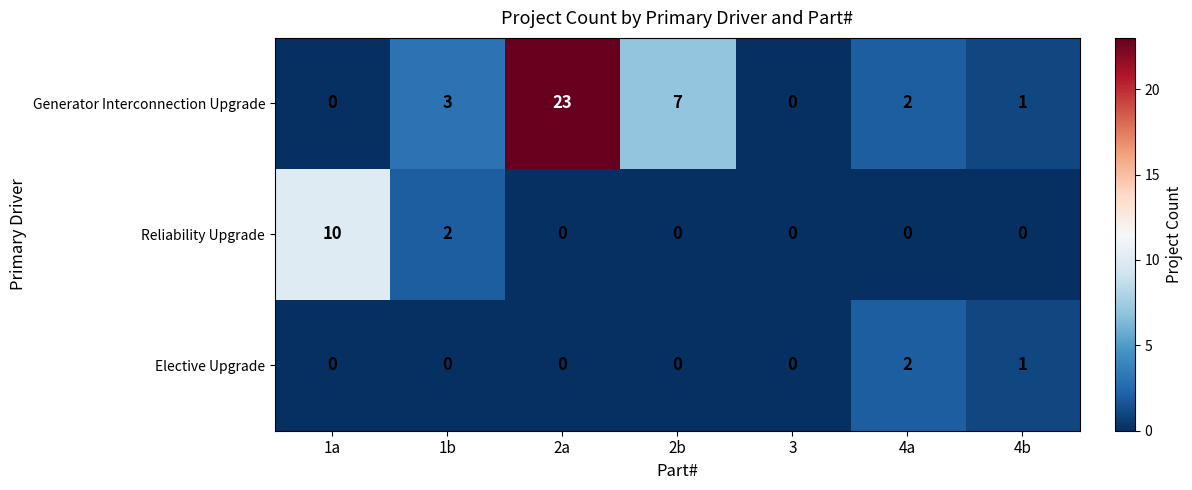

What is the total value across all series at 1a?

10